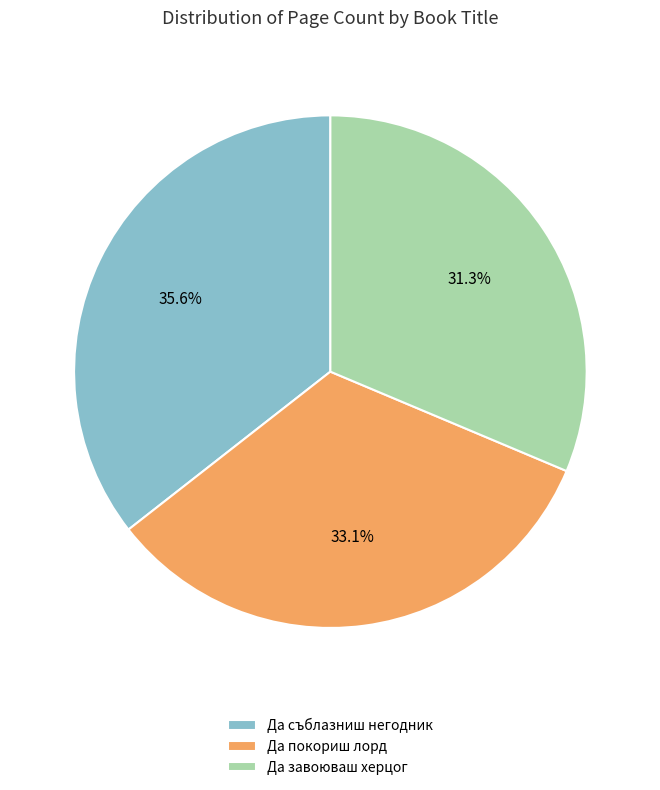

Is it true that Да завоюваш херцог is 46% of the pie?

False